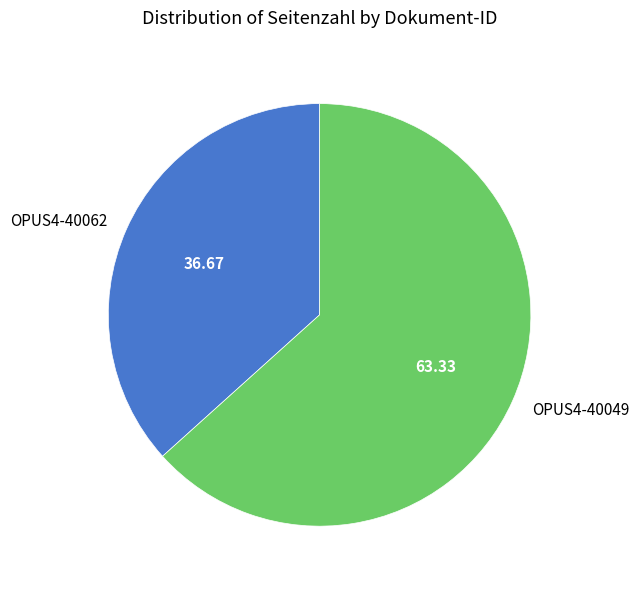

Do OPUS4-40062 and OPUS4-40049 together represent more than half of the pie?

Yes